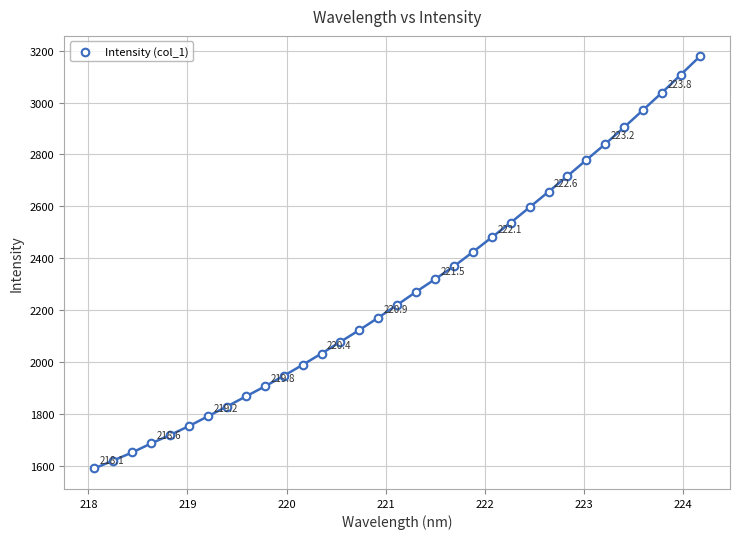

What is the range of X values (max minus min)?

6.1